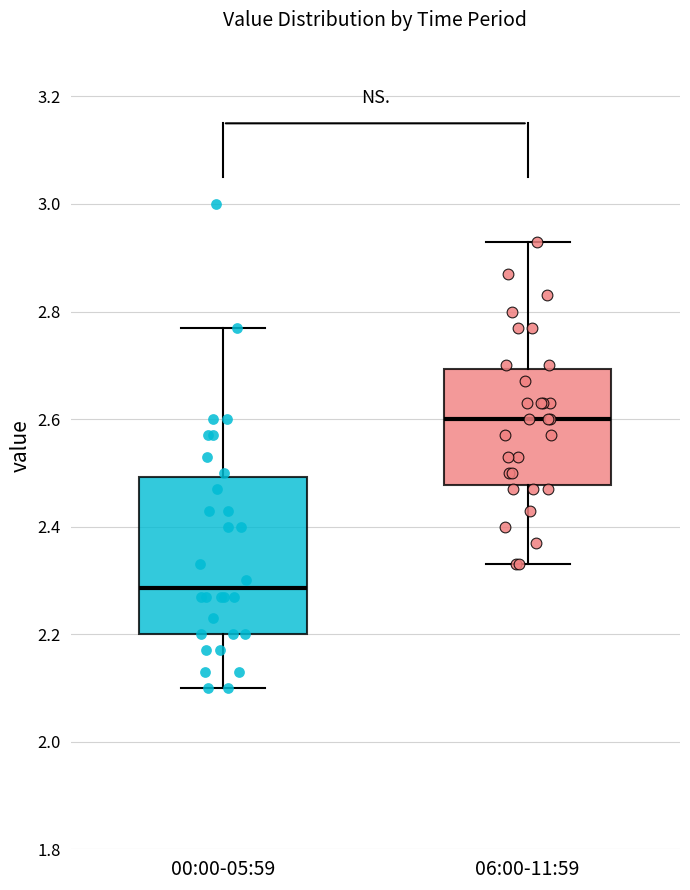

Where does the upper whisker of the box for 06:00-11:59 end on the y-axis? The values are not printed on the chart, so give them approximately, as read against the axis.

2.94